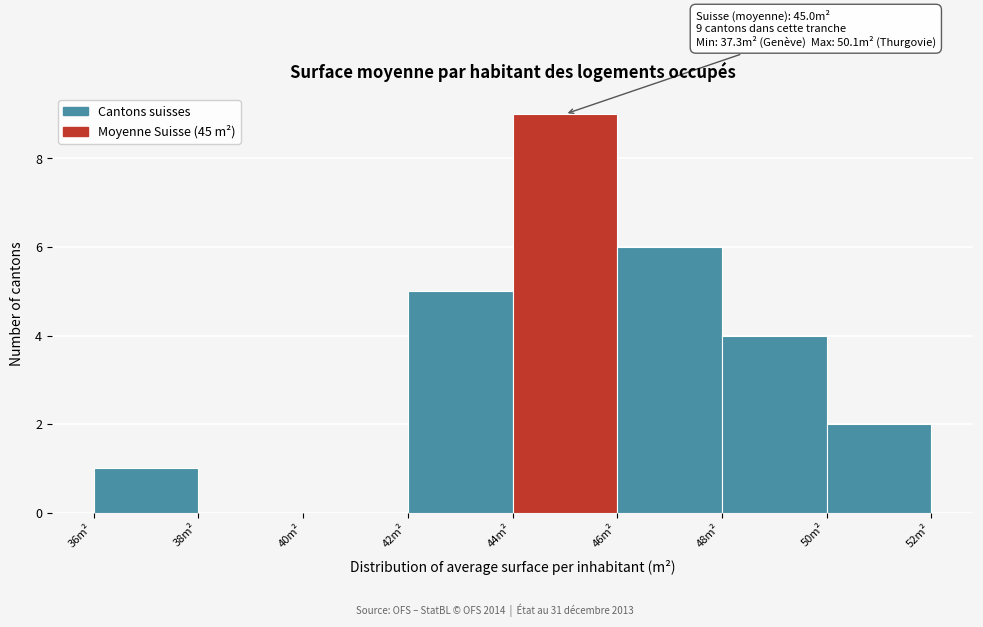

Over which range of the x-axis is the bar tallest?

44 to 46